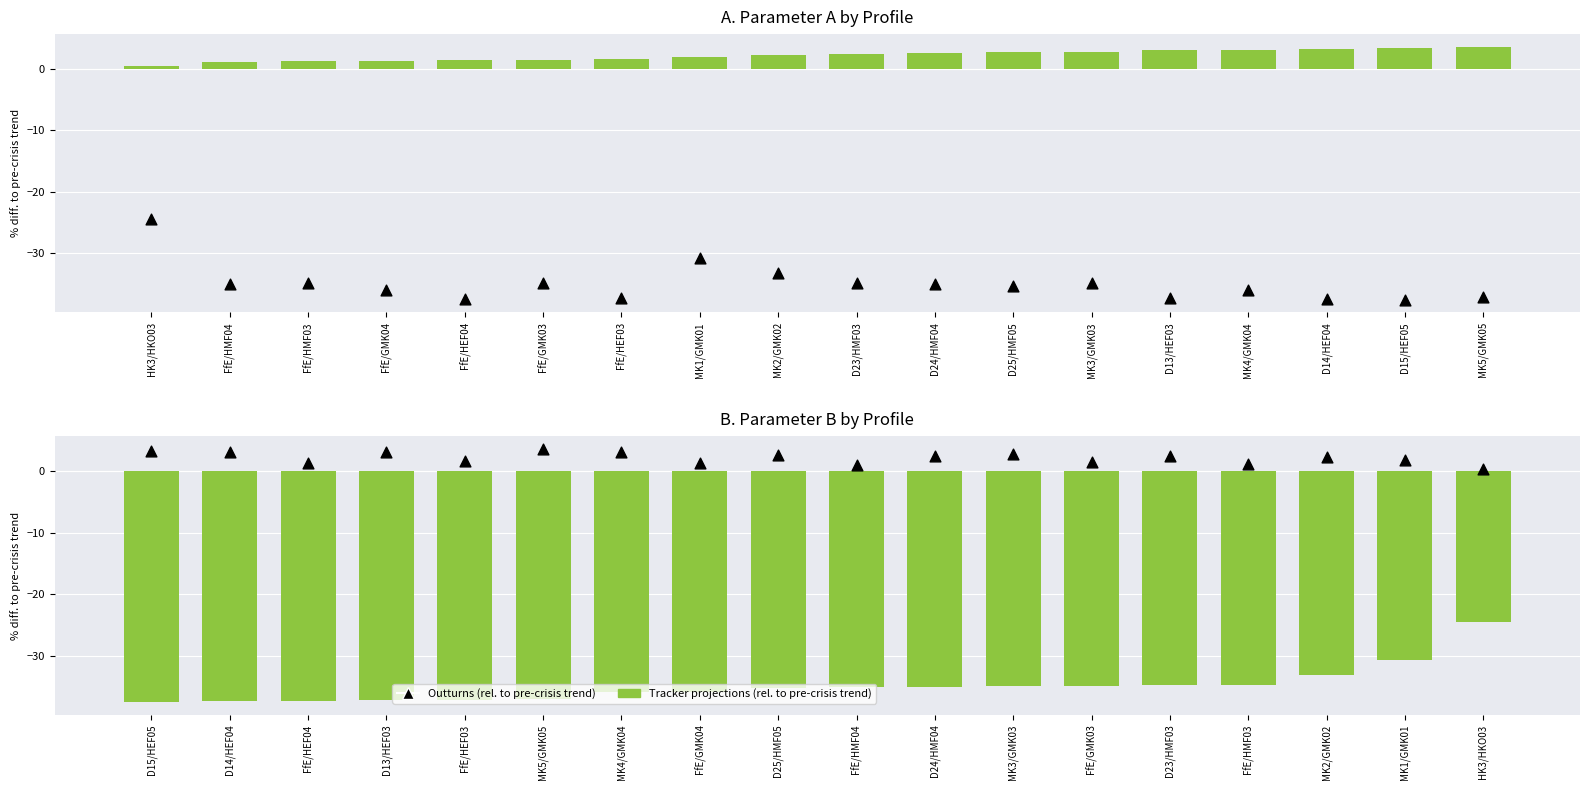

Is the value of Outturns (rel. to pre-crisis trend) at MK4/GMK04 greater than the value of Tracker projections (rel. to pre-crisis trend) at D24/HMF04?

Yes